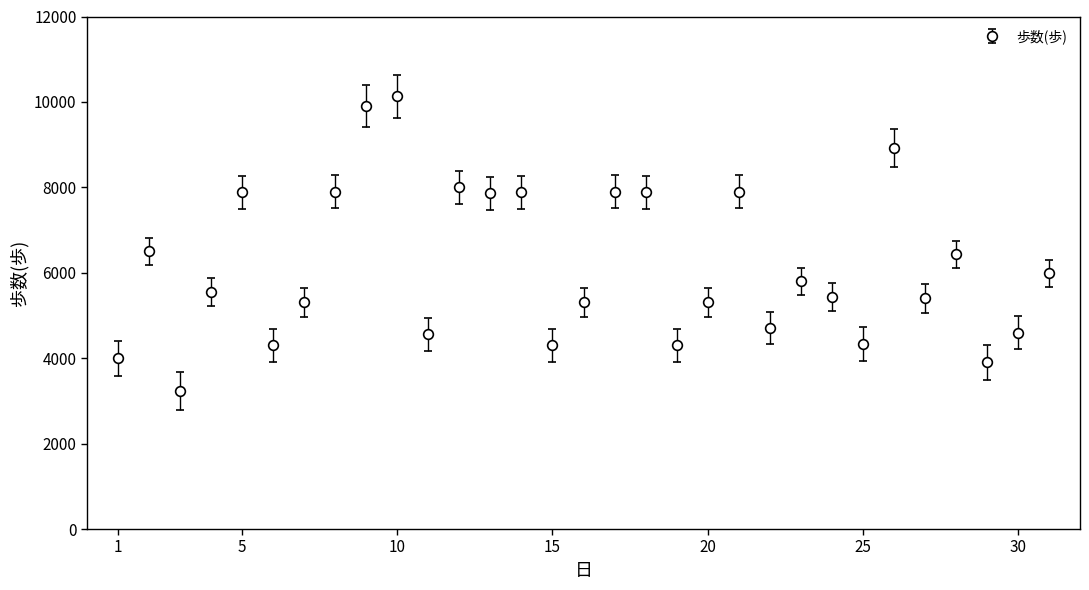

What is the smallest value displayed?

3224